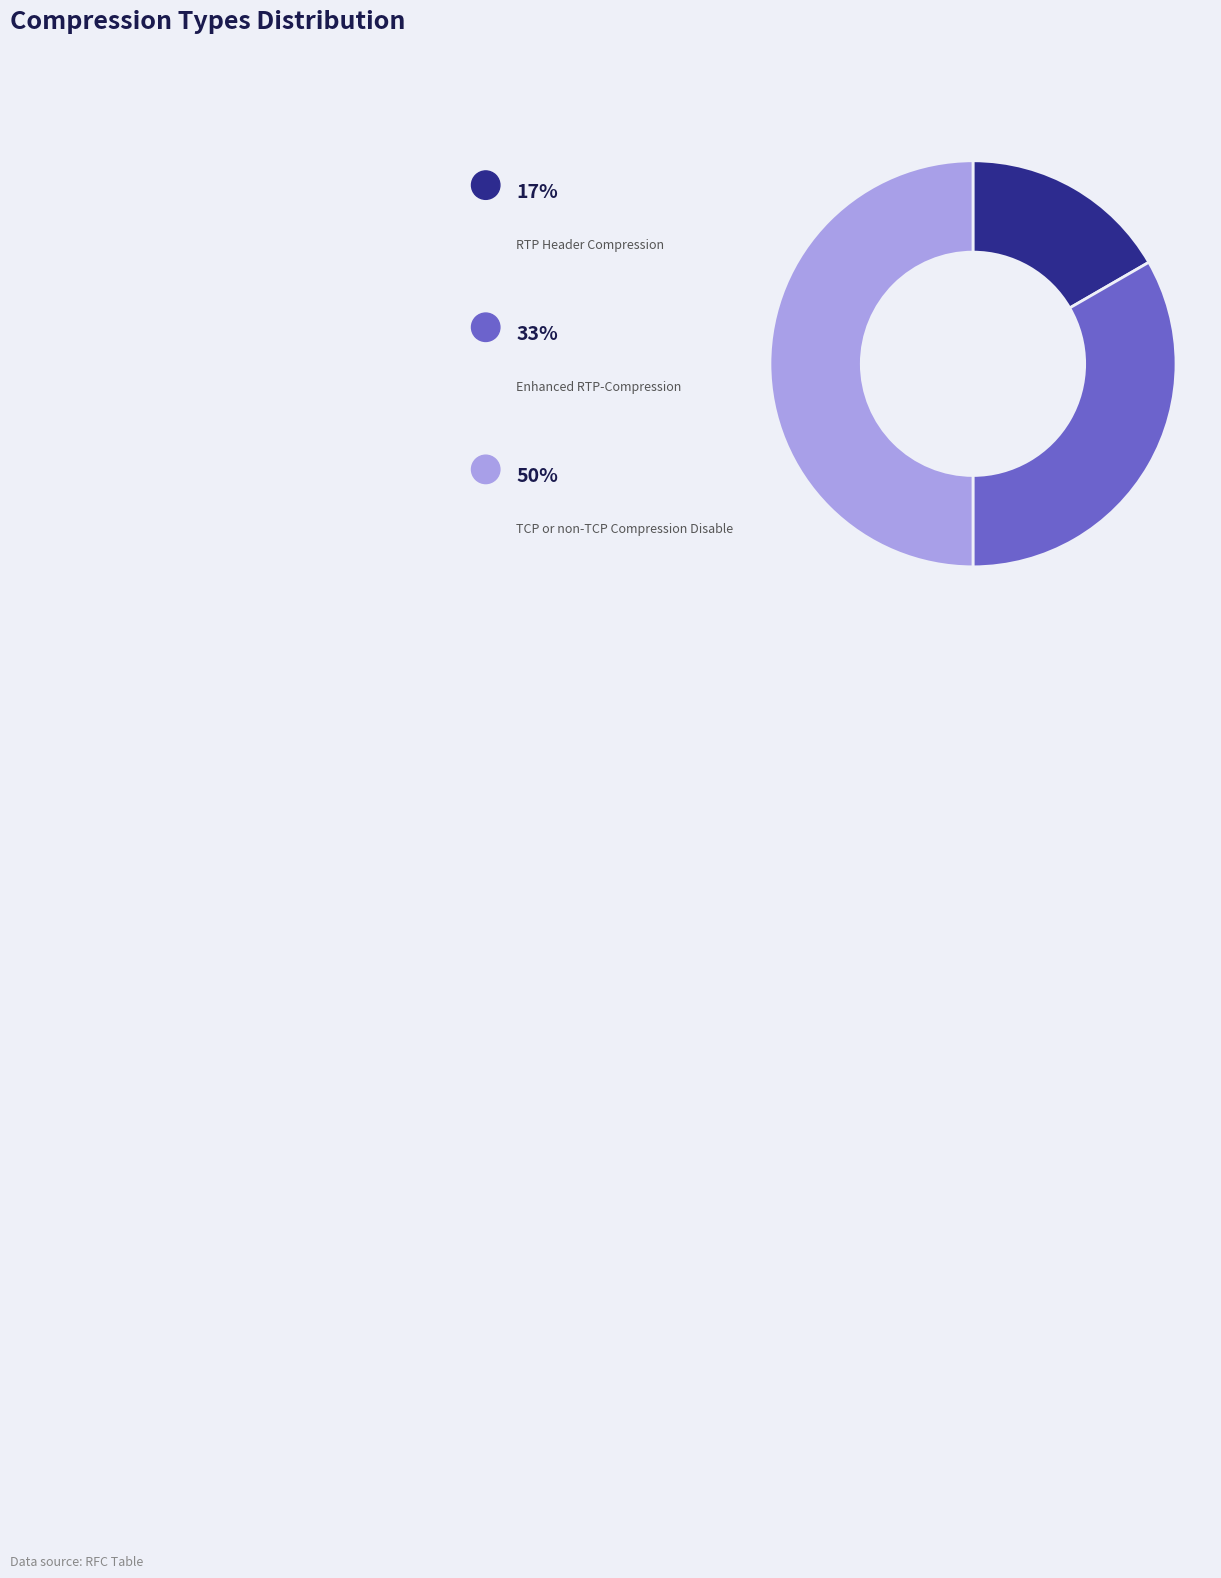

How many segments does this pie chart have?

3